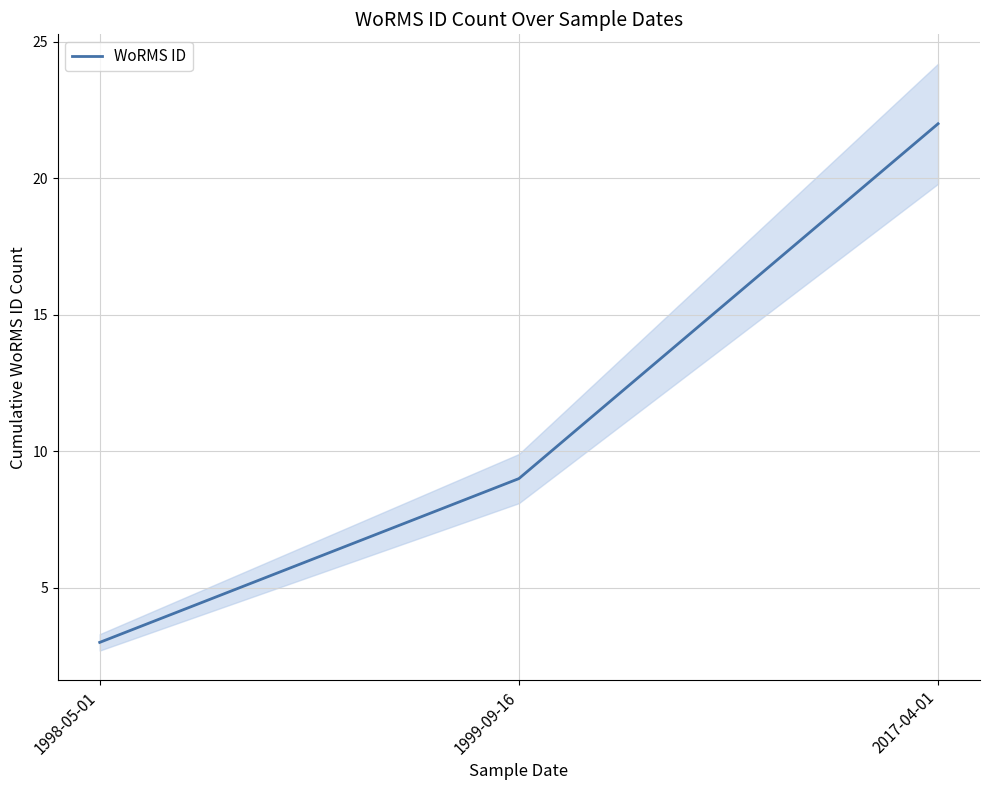

What is the minimum value shown in the chart?

3